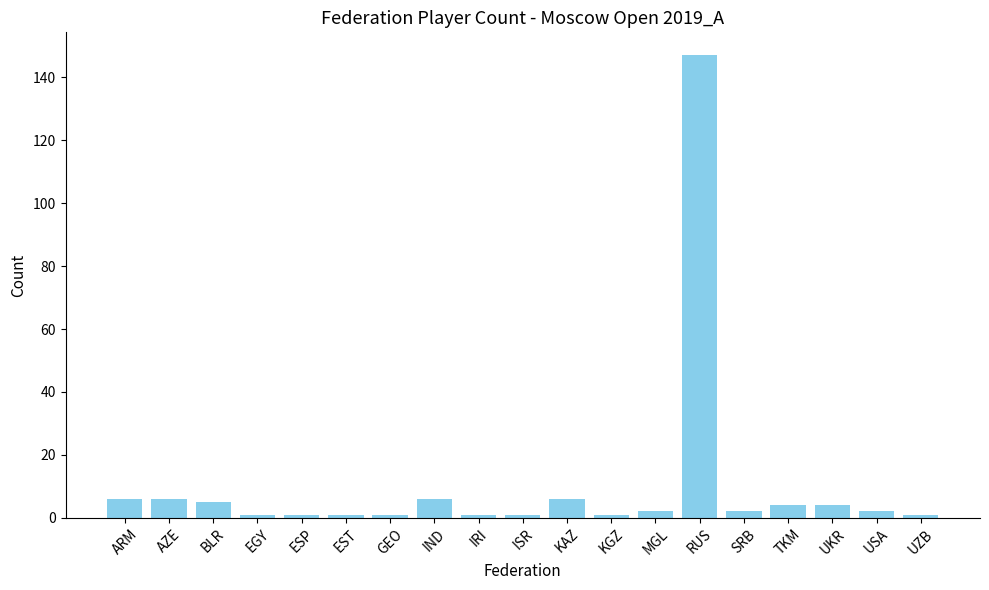

The value at AZE is 6. True or false?

True